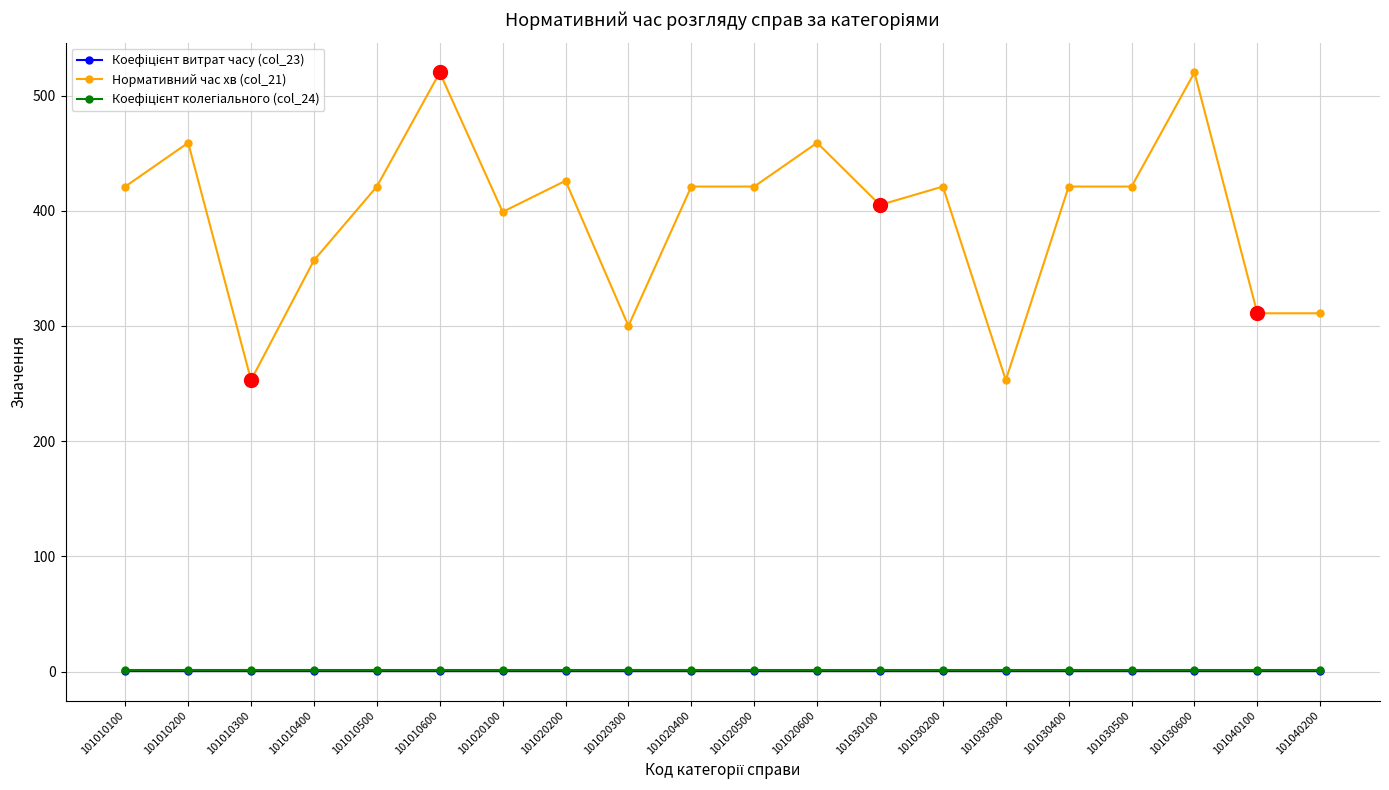

What is the value of the Нормативний час хв (col_21) point at the 2nd from the left?

459.0